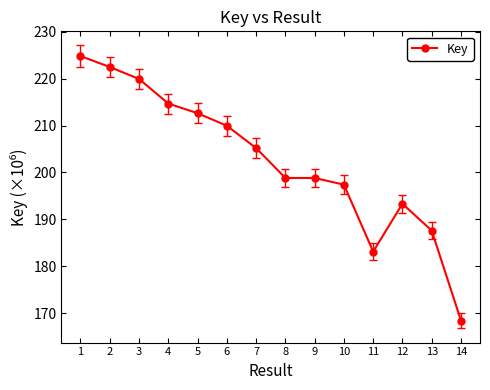

Does the chart display data point markers on the line(s)?

Yes